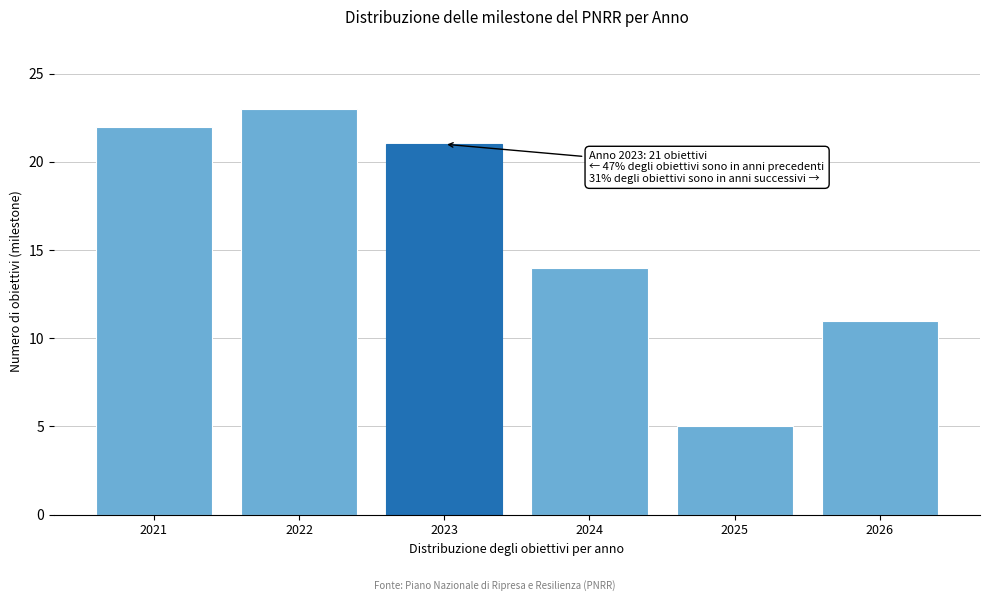

Reading right to left, extract all data points from this chart.

2026=11	2025=5	2024=14	2023=21	2022=23	2021=22